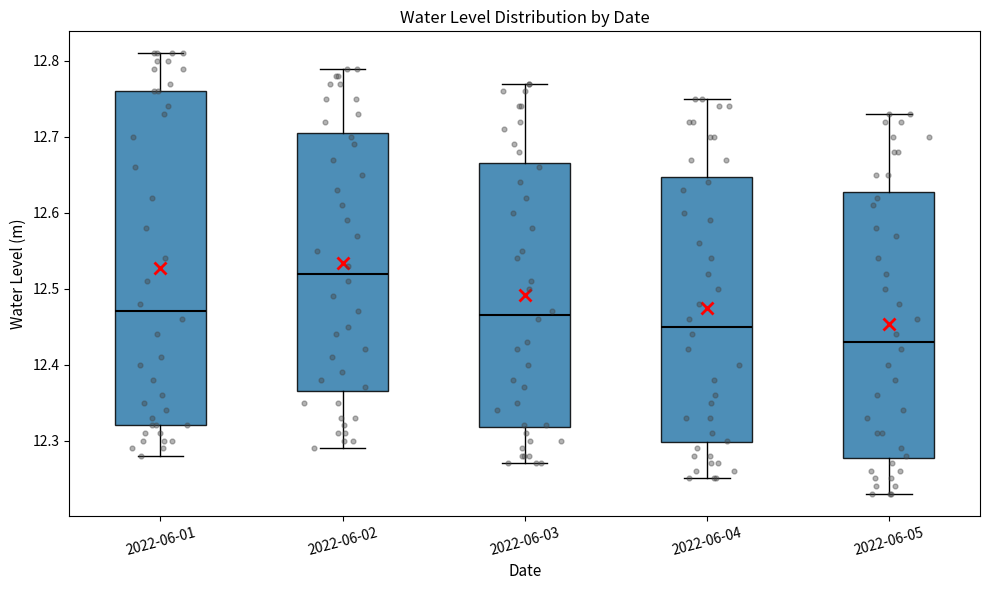

Reading left to right, read every box against the y-axis: the position of its median line, the range the box covers, and the ends of its whiskers. The values are not printed on the chart, so give them approximately, as read against the axis.

2022-06-01: median 12.47, box 12.32 to 12.76, whiskers 12.28 to 12.81
2022-06-02: median 12.52, box 12.37 to 12.71, whiskers 12.29 to 12.79
2022-06-03: median 12.47, box 12.32 to 12.67, whiskers 12.27 to 12.77
2022-06-04: median 12.45, box 12.30 to 12.65, whiskers 12.25 to 12.75
2022-06-05: median 12.43, box 12.28 to 12.63, whiskers 12.23 to 12.73